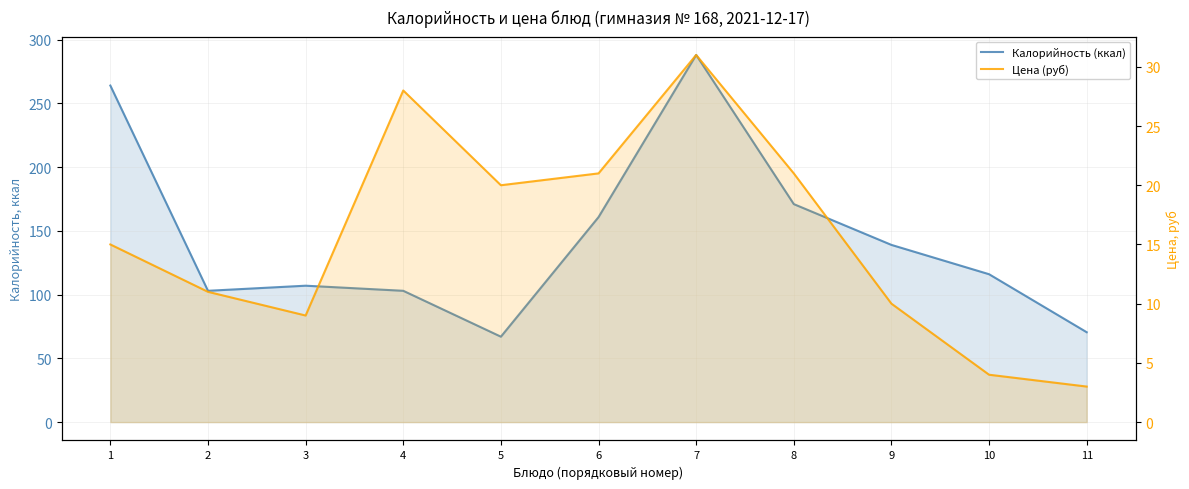

Does the chart display data point markers on the line(s)?

No